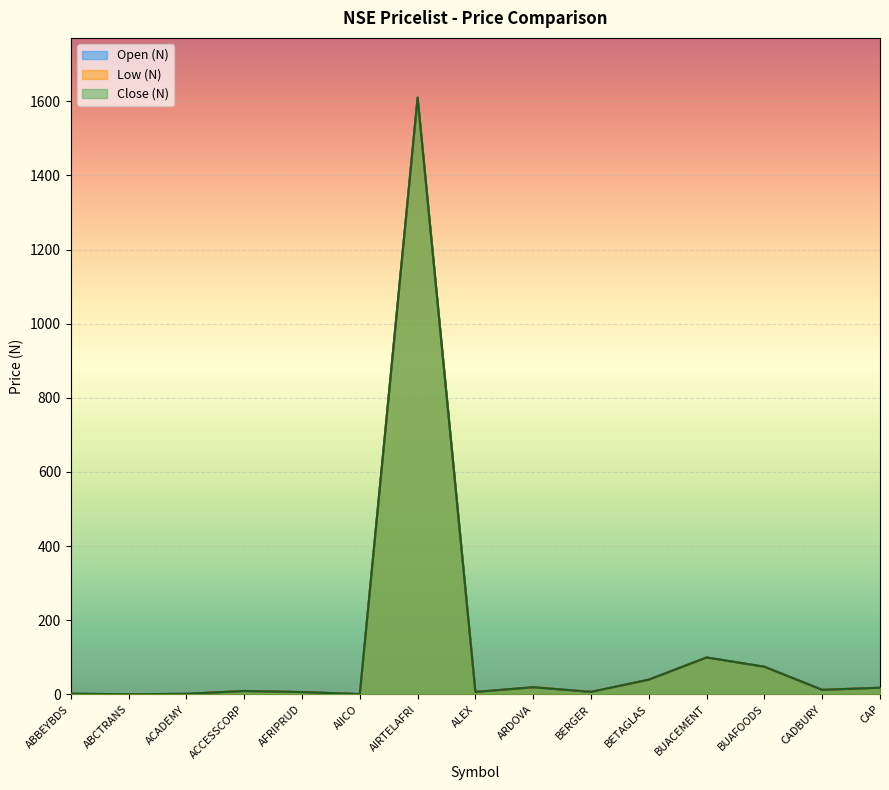

What is the sum of all Low (N) values?

1904.7